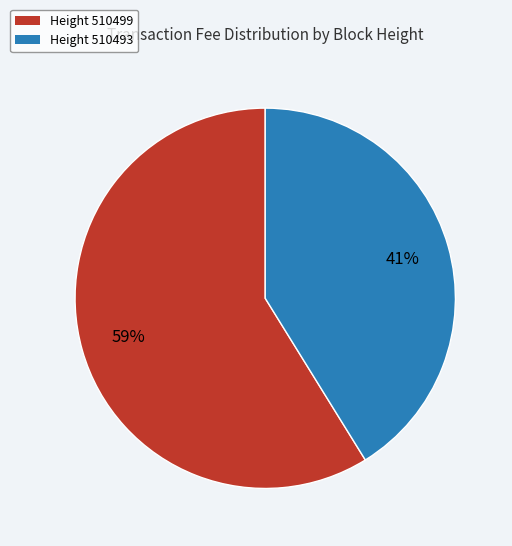

To the nearest percent, what is the difference between the largest and smallest slice percentages?

18%